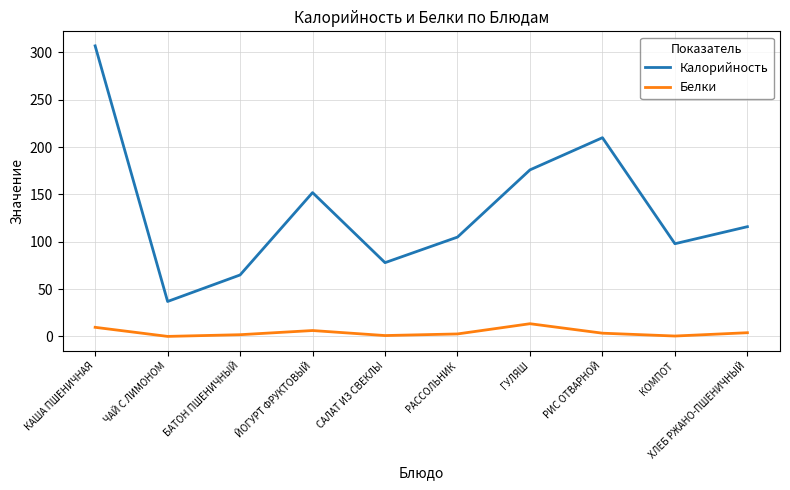

Is it true that Калорийность equals 64.7 at РИС ОТВАРНОЙ?

False